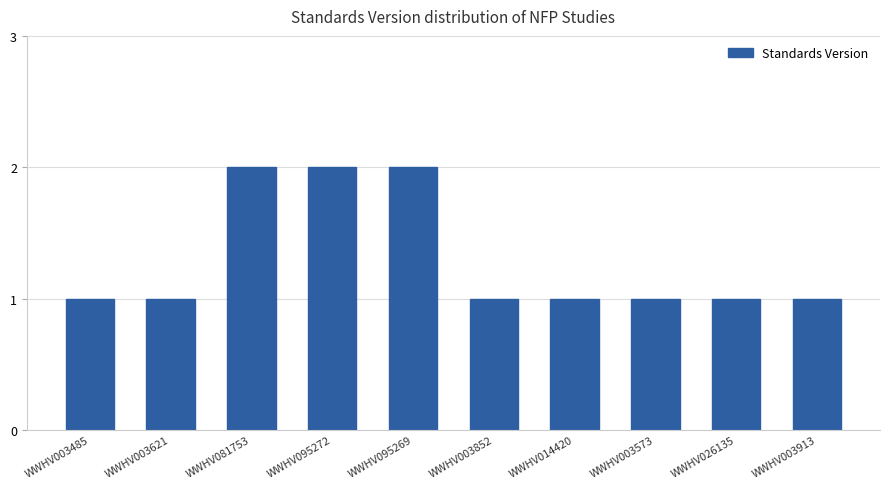

Reading right to left, extract all data points from this chart.

1	1	1	1	1	2	2	2	1	1